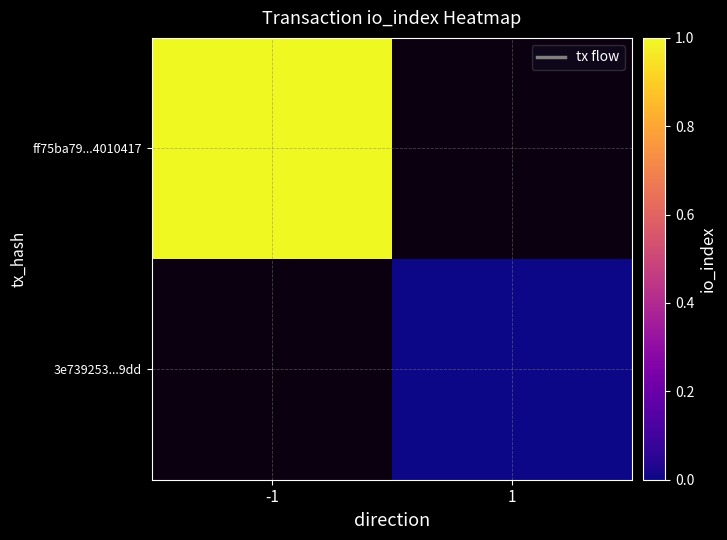

The value of ff75ba79...4010417 at -1 is 1.5. True or false?

False